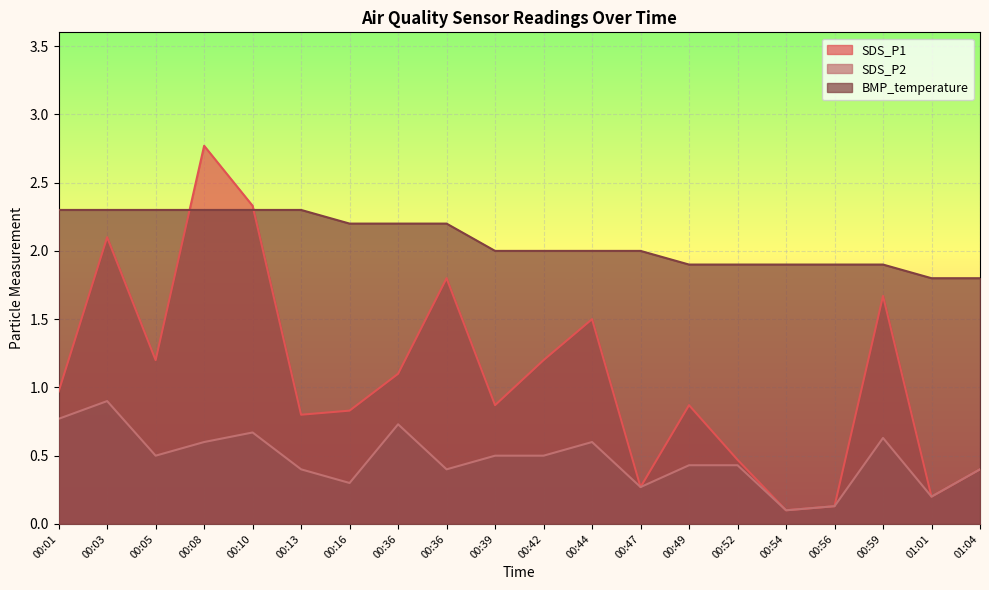

Is the value of BMP_temperature at 00:08 greater than the value of SDS_P1 at 00:16?

Yes